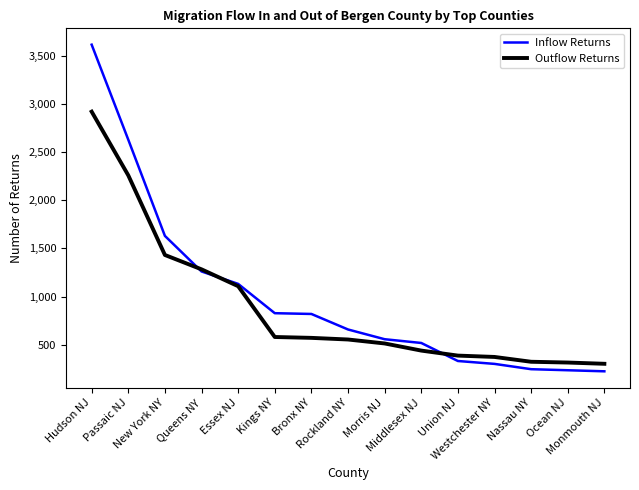

What are all the series names shown in the legend?

Inflow Returns, Outflow Returns